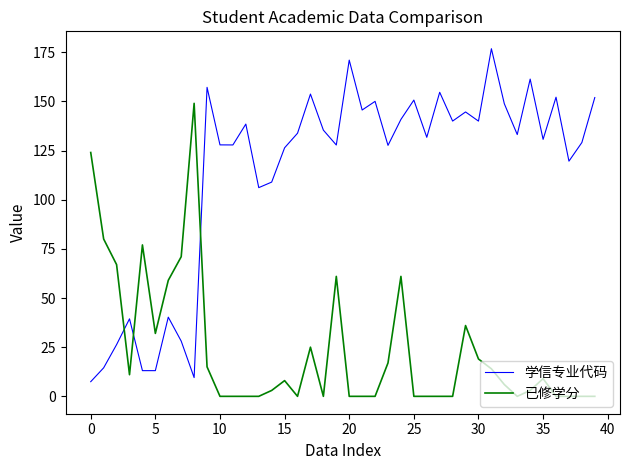

List the series in order of their peak value, highest first.

学信专业代码, 已修学分